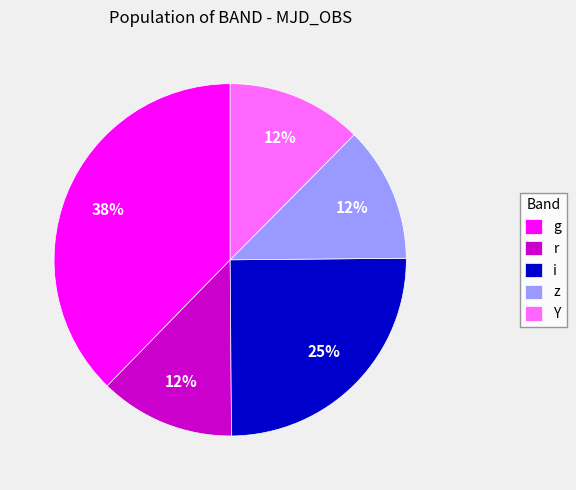

Which category has the biggest portion of the pie?

g